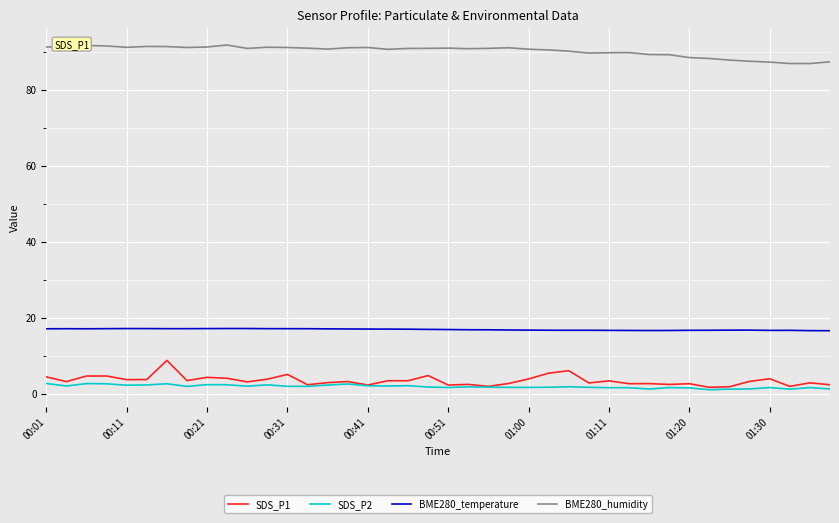

What is the difference between the maximum and minimum values in the SDS_P1 series?

7.1